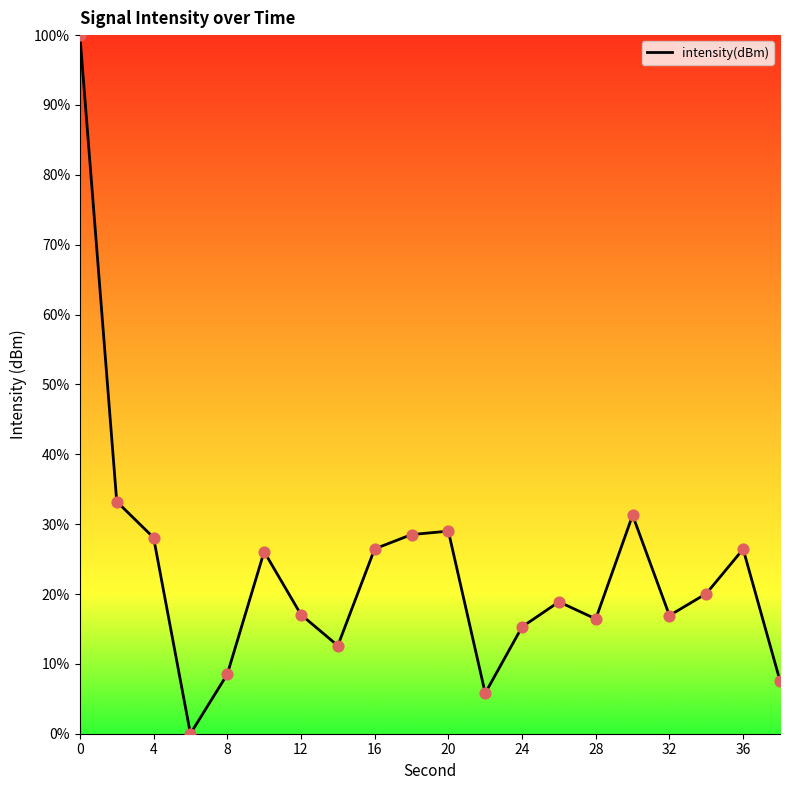

What is the difference between the maximum and minimum values?

100.0